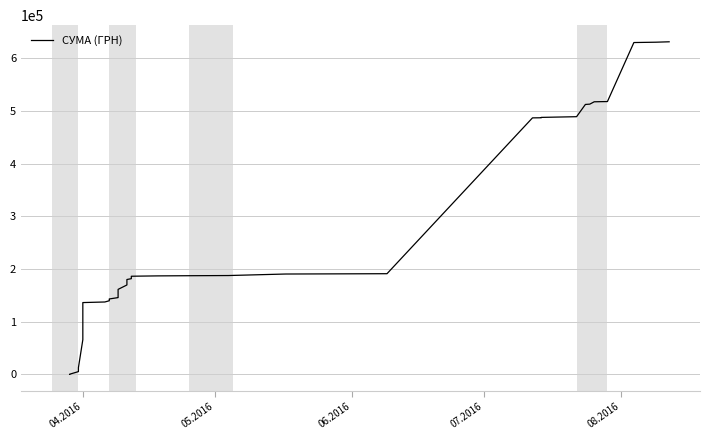

What is the minimum value shown in the chart?

97.8